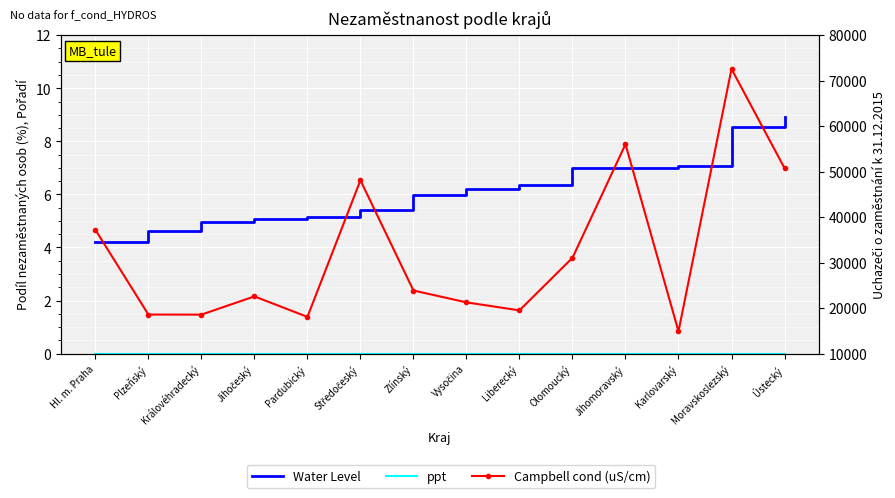

At which category does Campbell cond (uS/cm) reach its first local peak?

Jihočeský